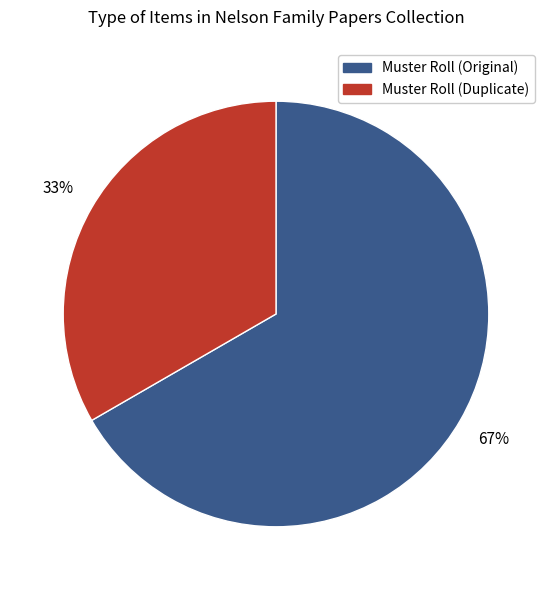

Is there any slice that represents more than half of the pie?

Yes